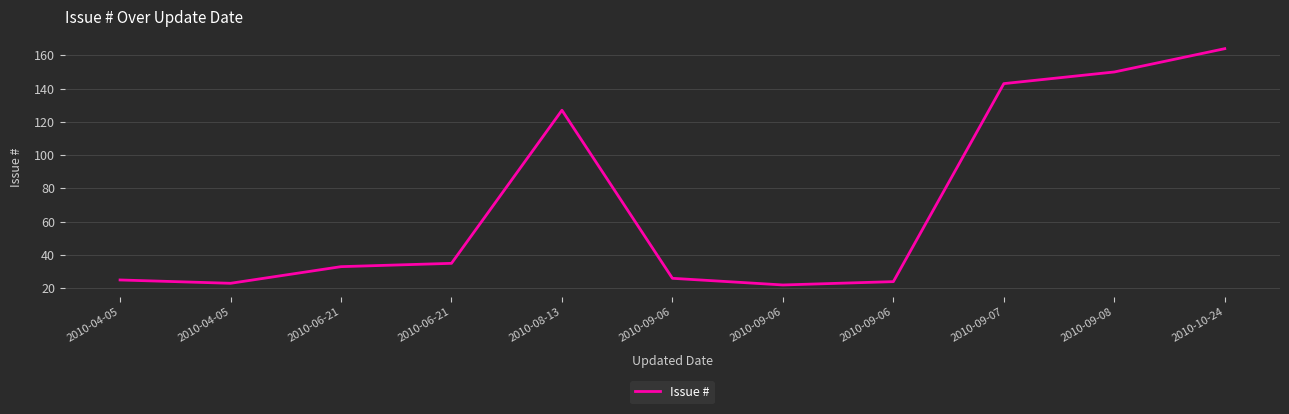

Does the chart display data point markers on the line(s)?

No